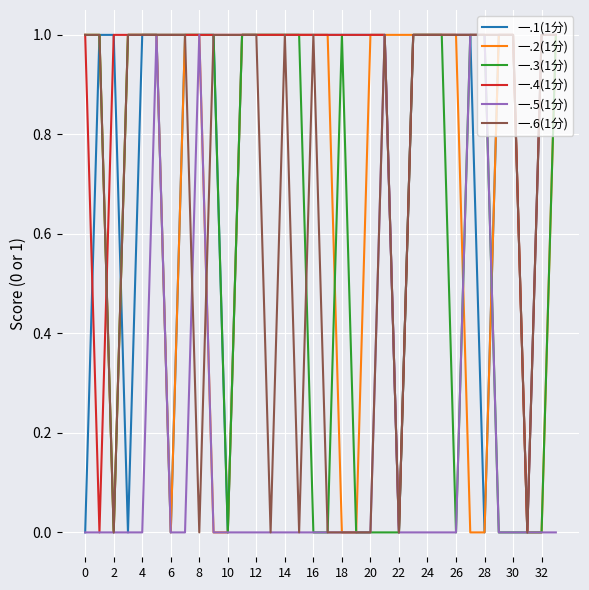

What is the sum of all 一.2(1分) values?

24